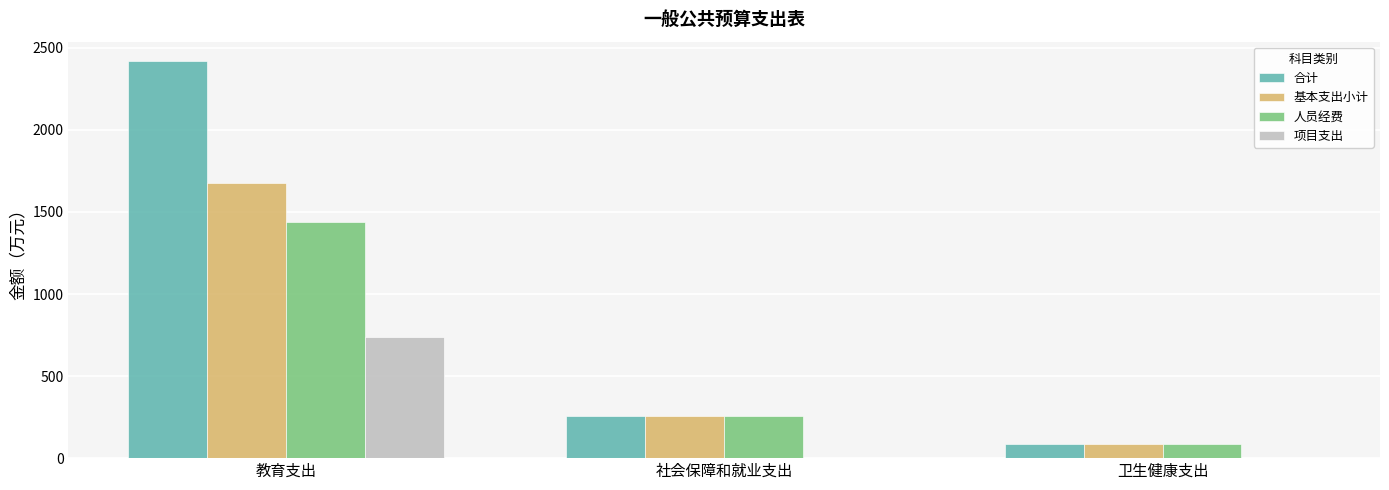

Reading left to right, what are all the values shown in this chart?

合计: 教育支出=2416.8	社会保障和就业支出=257.7	卫生健康支出=87.3
基本支出小计: 教育支出=1676.3	社会保障和就业支出=257.7	卫生健康支出=87.3
人员经费: 教育支出=1441.7	社会保障和就业支出=257.7	卫生健康支出=87.3
项目支出: 教育支出=740.6	社会保障和就业支出=0.0	卫生健康支出=0.0